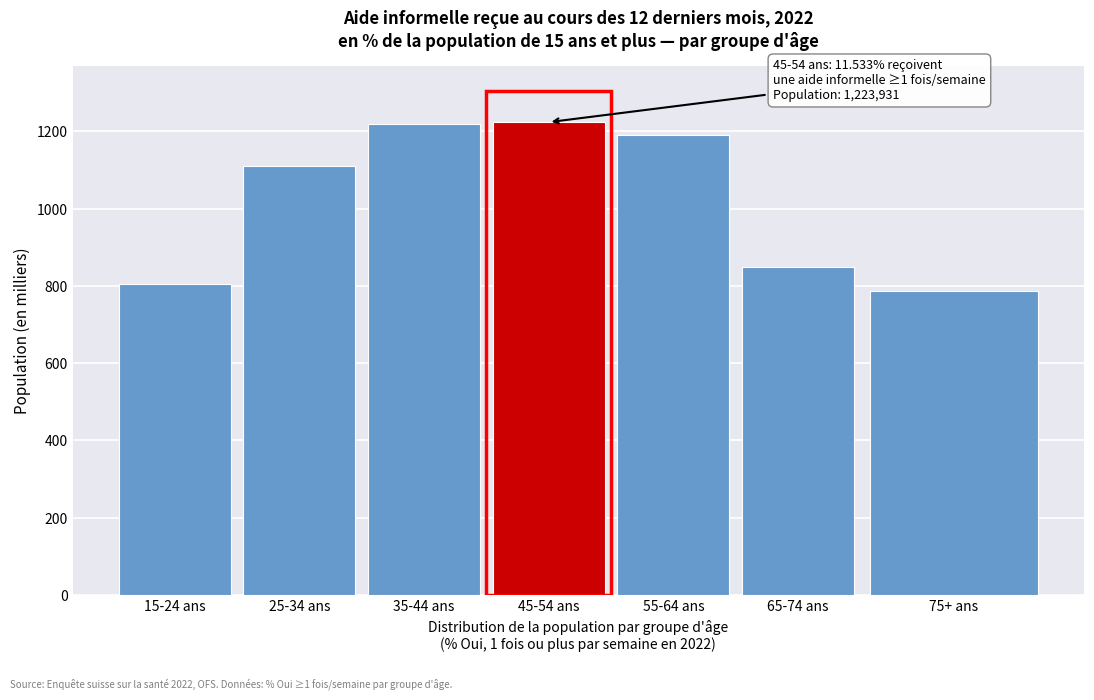

Reading right to left, what are all the values shown in this chart?

75+ ans=787.0	65-74 ans=847.9	55-64 ans=1190.4	45-54 ans=1223.9	35-44 ans=1218.1	25-34 ans=1110.4	15-24 ans=804.4